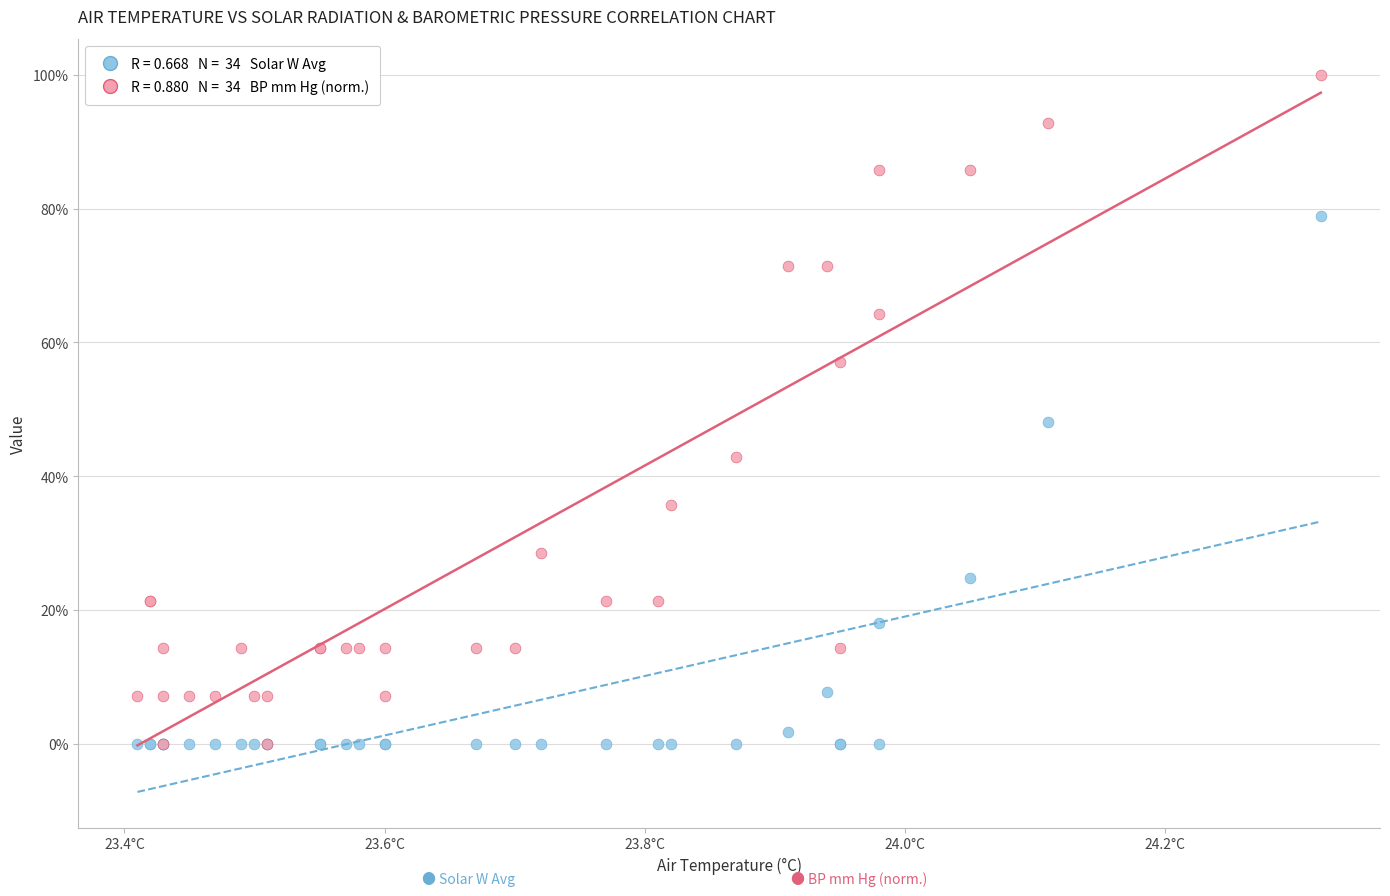

Across all series, what Y value is closest to 50?

48.1